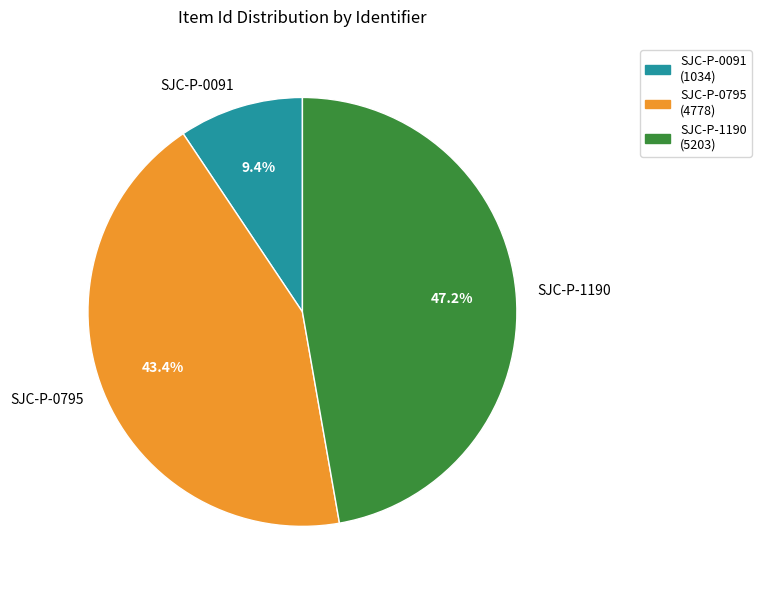

To the nearest percent, what percentage of the pie is SJC-P-0795?

43%